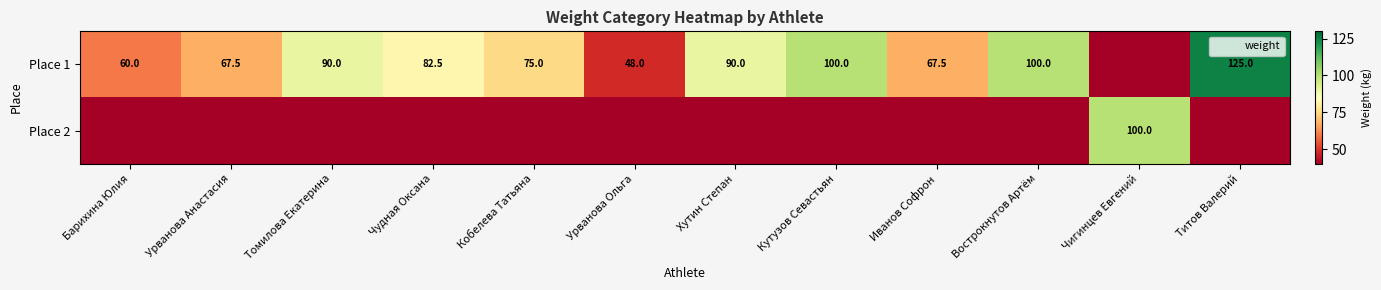

The Place 1 series shows 67.5 at Урванова Анастасия. True or false?

True